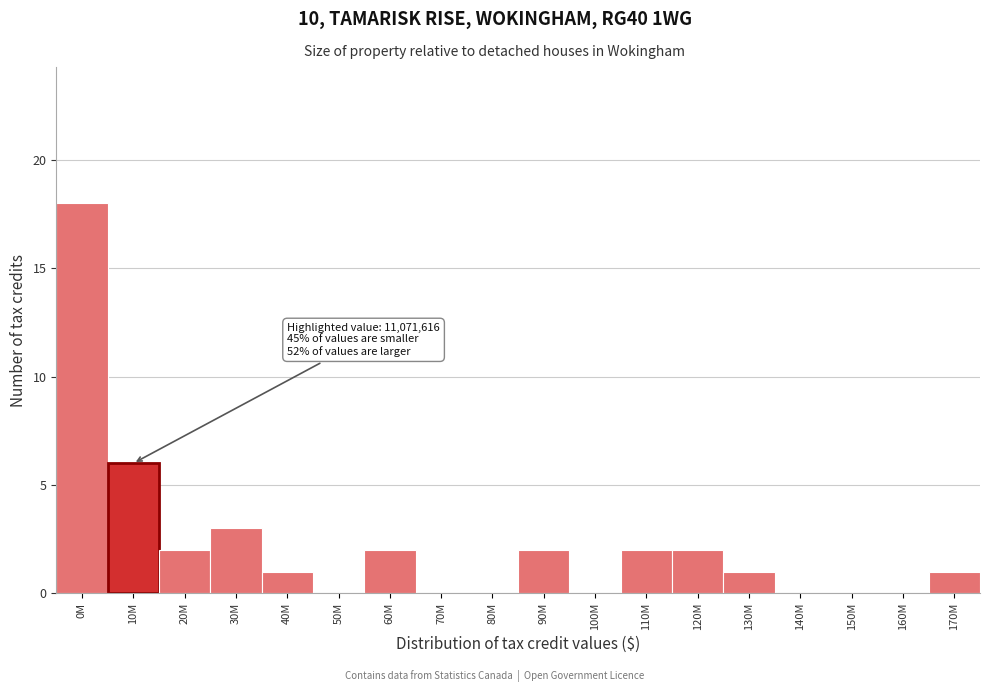

Reading left to right, transcribe all the data shown in this chart.

0M=18	10M=6	20M=2	30M=3	40M=1	50M=0	60M=2	70M=0	80M=0	90M=2	100M=0	110M=2	120M=2	130M=1	140M=0	150M=0	160M=0	170M=1